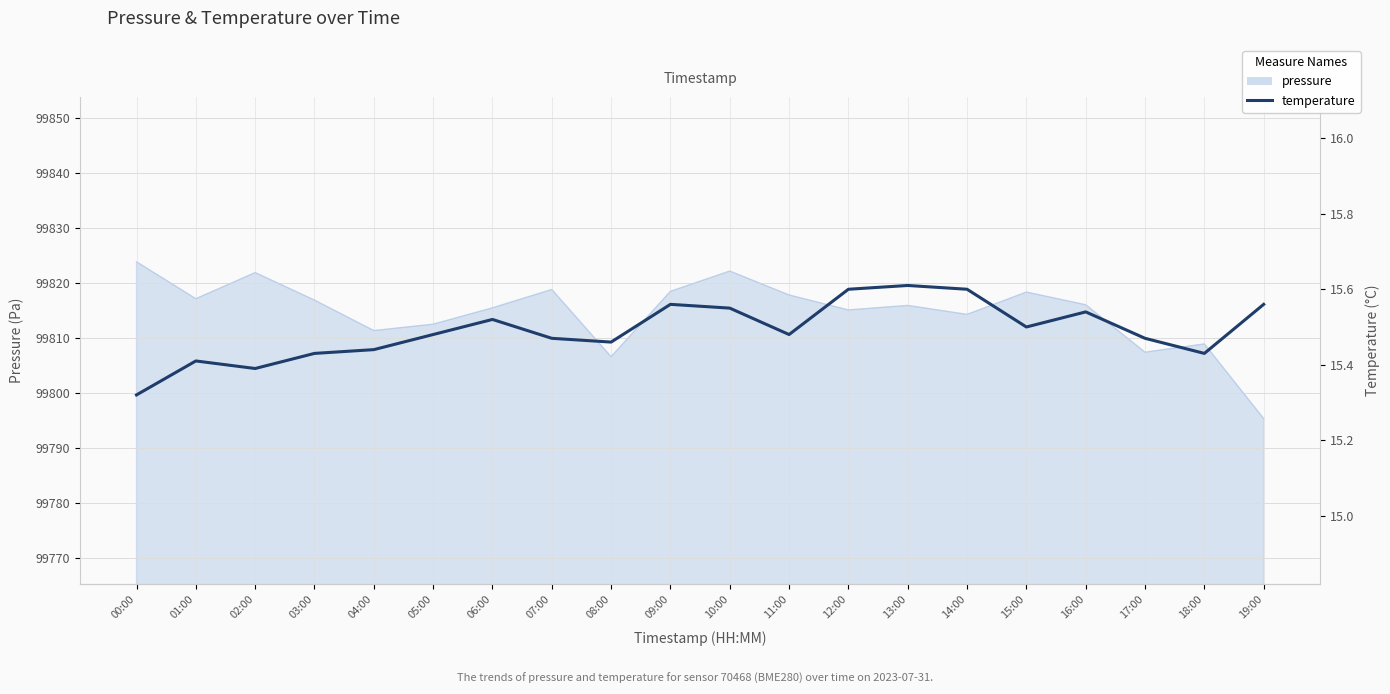

What is the average value?

15.5